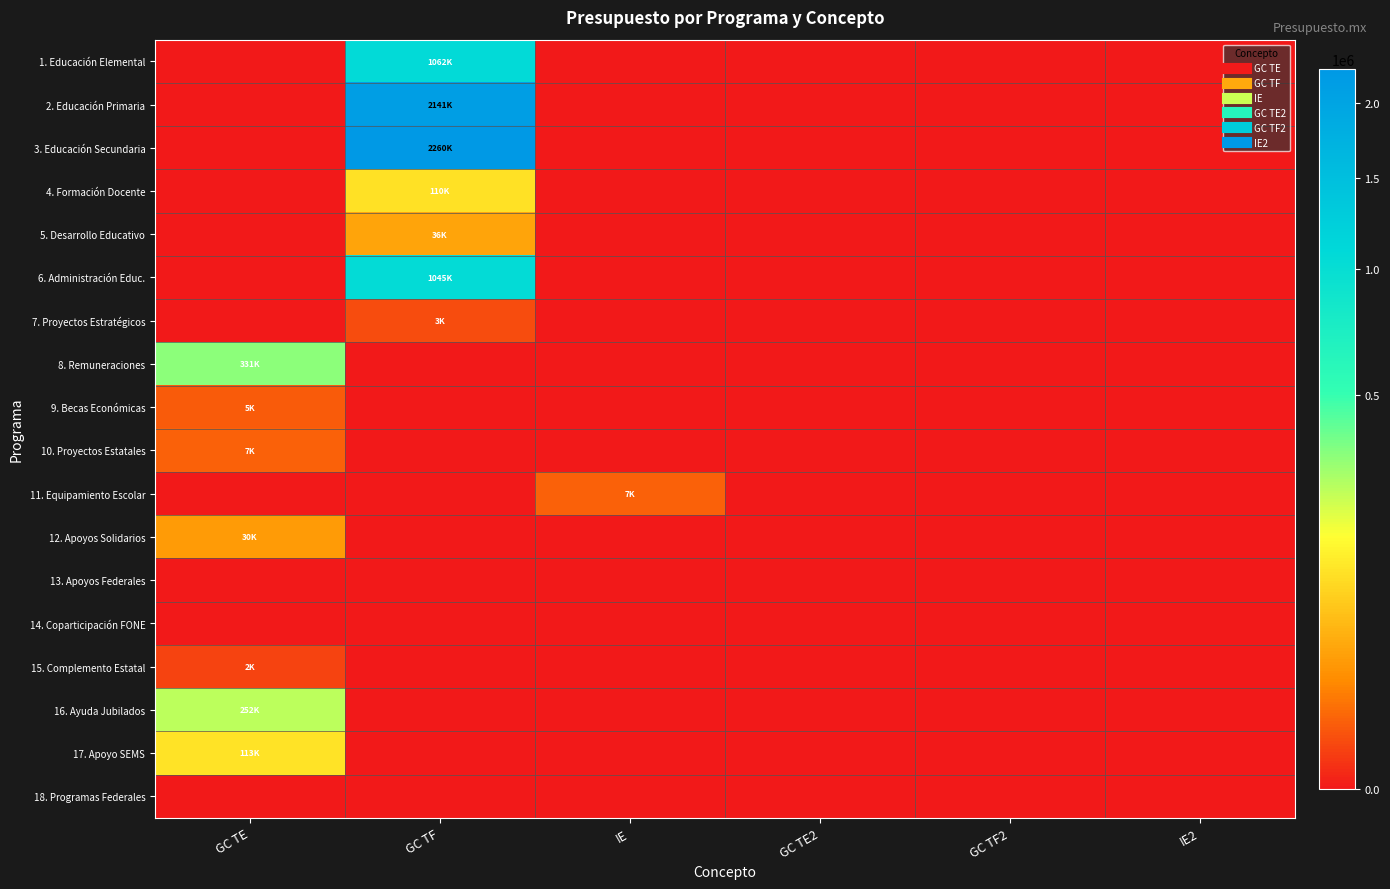

Reading right to left, list all the values displayed in this chart.

1. Educación Elemental: IE2=0.0	GC TF2=0.0	GC TE2=0.0	IE=0.0	GC TF=1062428.9	GC TE=0.0
2. Educación Primaria: IE2=0.0	GC TF2=0.0	GC TE2=0.0	IE=0.0	GC TF=2141049.5	GC TE=0.0
3. Educación Secundaria: IE2=0.0	GC TF2=0.0	GC TE2=0.0	IE=0.0	GC TF=2260036.6	GC TE=0.0
4. Formación Docente: IE2=0.0	GC TF2=0.0	GC TE2=0.0	IE=0.0	GC TF=110331.9	GC TE=0.0
5. Desarrollo Educativo: IE2=0.0	GC TF2=0.0	GC TE2=0.0	IE=0.0	GC TF=36316.7	GC TE=0.0
6. Administración Educ.: IE2=0.0	GC TF2=0.0	GC TE2=0.0	IE=0.0	GC TF=1045126.3	GC TE=0.0
7. Proyectos Estratégicos: IE2=0.0	GC TF2=0.0	GC TE2=0.0	IE=0.0	GC TF=2904.1	GC TE=0.0
8. Remuneraciones: IE2=0.0	GC TF2=0.0	GC TE2=0.0	IE=0.0	GC TF=0.0	GC TE=331257.7
9. Becas Económicas: IE2=0.0	GC TF2=0.0	GC TE2=0.0	IE=0.0	GC TF=0.0	GC TE=4964.4
10. Proyectos Estatales: IE2=0.0	GC TF2=0.0	GC TE2=0.0	IE=0.0	GC TF=0.0	GC TE=6650.0
11. Equipamiento Escolar: IE2=0.0	GC TF2=0.0	GC TE2=0.0	IE=6650.0	GC TF=0.0	GC TE=0.0
12. Apoyos Solidarios: IE2=0.0	GC TF2=0.0	GC TE2=0.0	IE=0.0	GC TF=0.0	GC TE=30000.0
13. Apoyos Federales: IE2=0.0	GC TF2=0.0	GC TE2=0.0	IE=0.0	GC TF=0.0	GC TE=0.0
14. Coparticipación FONE: IE2=0.0	GC TF2=0.0	GC TE2=0.0	IE=0.0	GC TF=0.0	GC TE=0.0
15. Complemento Estatal: IE2=0.0	GC TF2=0.0	GC TE2=0.0	IE=0.0	GC TF=0.0	GC TE=1783.5
16. Ayuda Jubilados: IE2=0.0	GC TF2=0.0	GC TE2=0.0	IE=0.0	GC TF=0.0	GC TE=252189.2
17. Apoyo SEMS: IE2=0.0	GC TF2=0.0	GC TE2=0.0	IE=0.0	GC TF=0.0	GC TE=112805.3
18. Programas Federales: IE2=0.0	GC TF2=0.0	GC TE2=0.0	IE=0.0	GC TF=0.0	GC TE=0.0